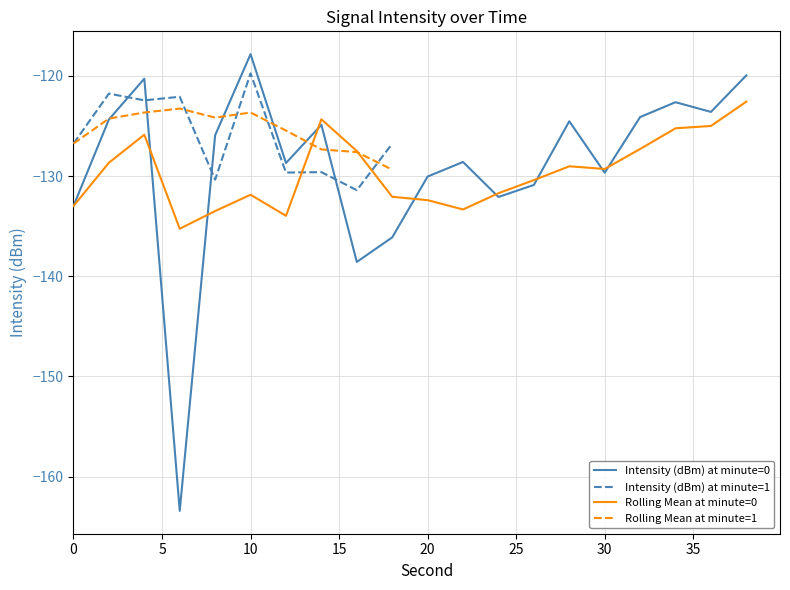

What is the lowest value of the Rolling Mean at minute=0 series?

-135.3